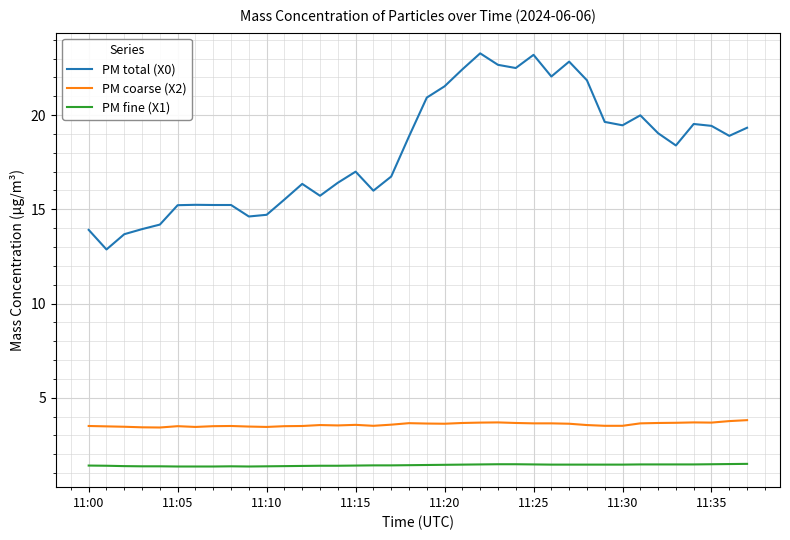

What is the average value of the PM total (X0) series?

18.1